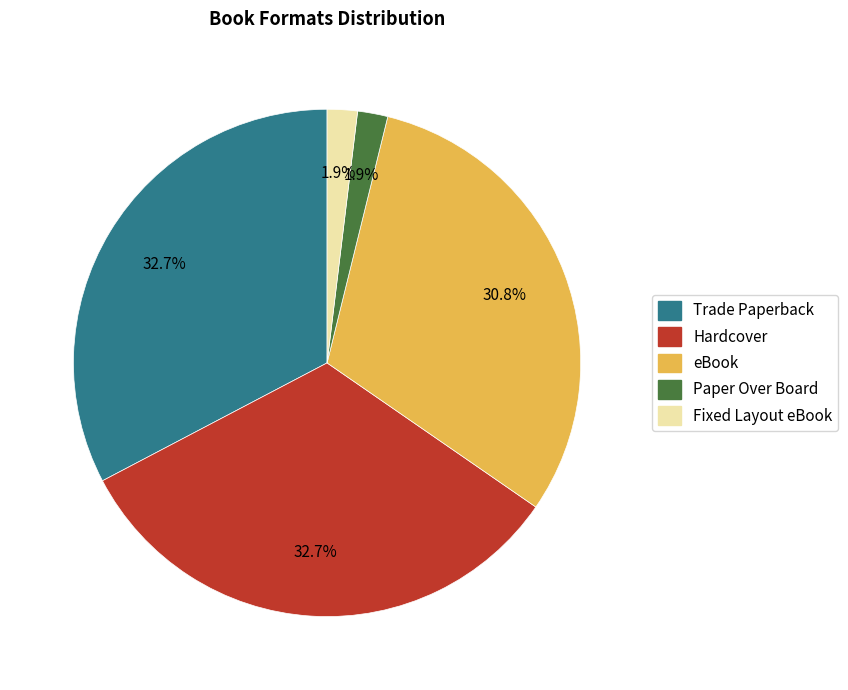

Does Hardcover account for over 50% of the chart?

No